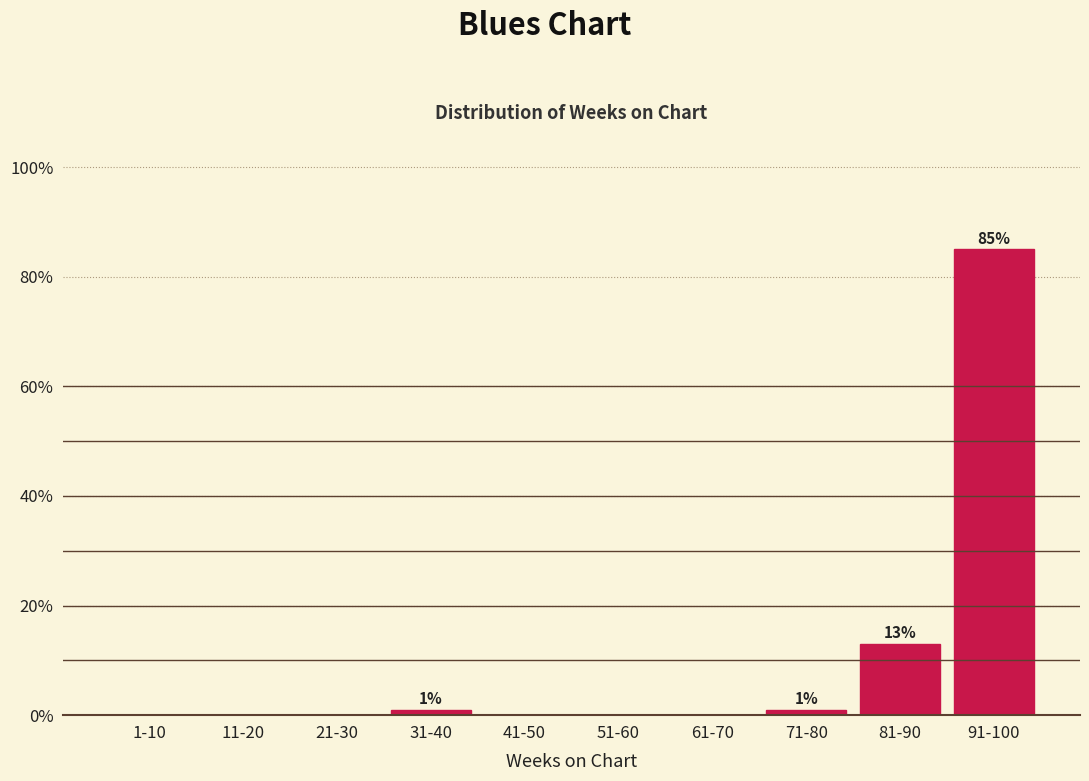

Reading right to left, what are all the values shown in this chart?

91-100=85	81-90=13	71-80=1	61-70=0	51-60=0	41-50=0	31-40=1	21-30=0	11-20=0	1-10=0